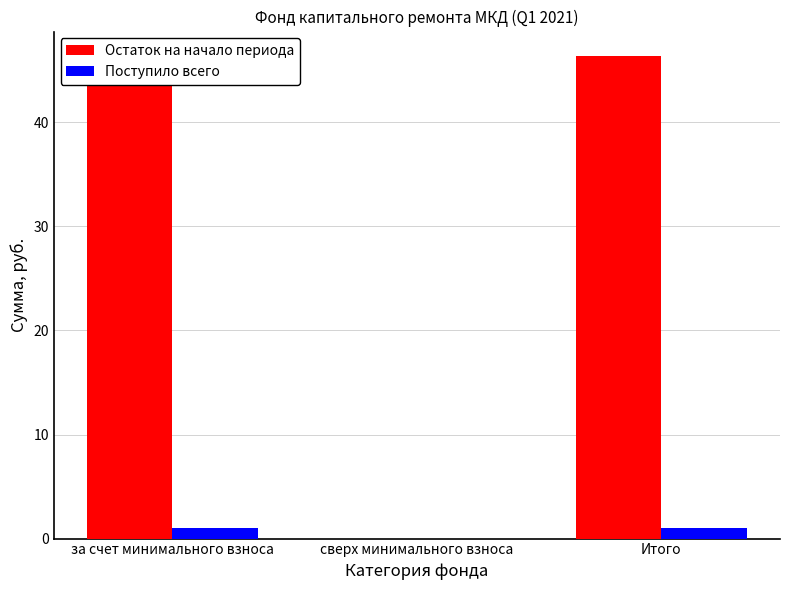

What is the label of the 2nd bar from the right?

сверх минимального взноса